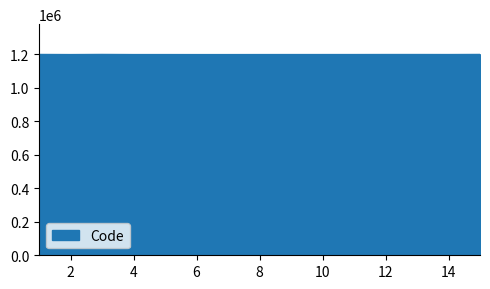

What is the greatest value displayed?

1200931